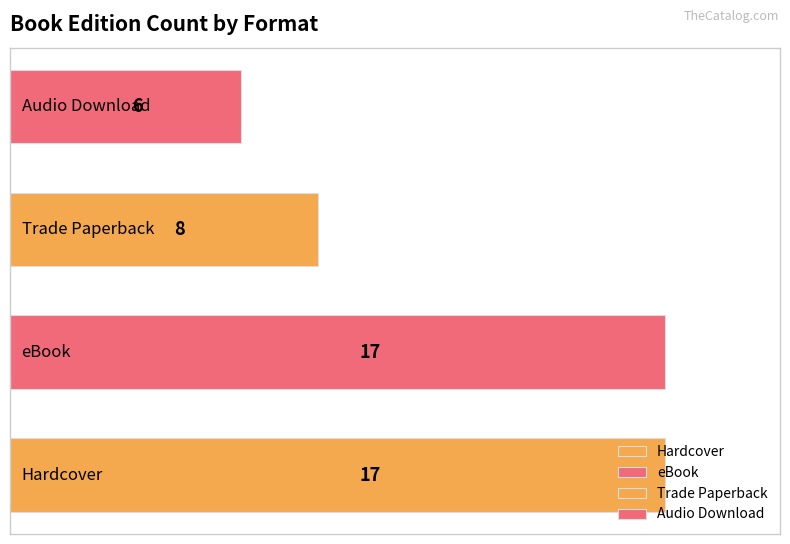

What is the greatest value displayed?

17